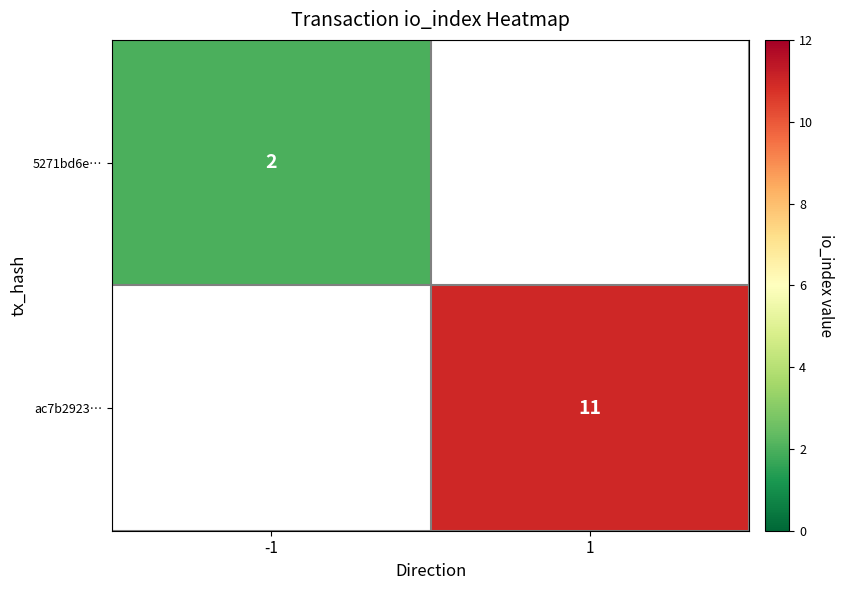

At how many categories does at least one series exceed 2?

1